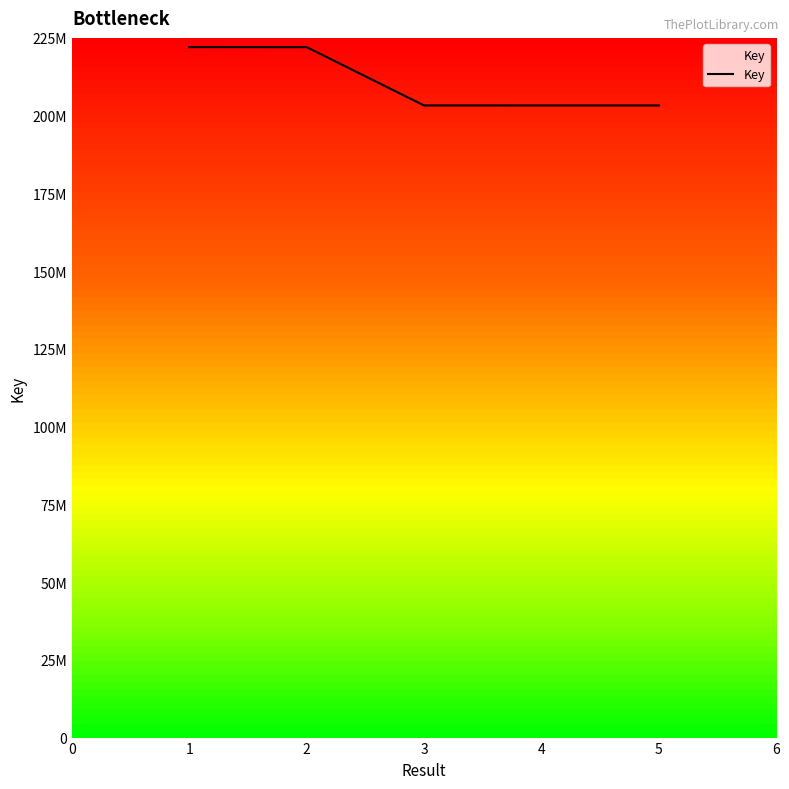

Is this an area chart (filled region under the line)?

Yes